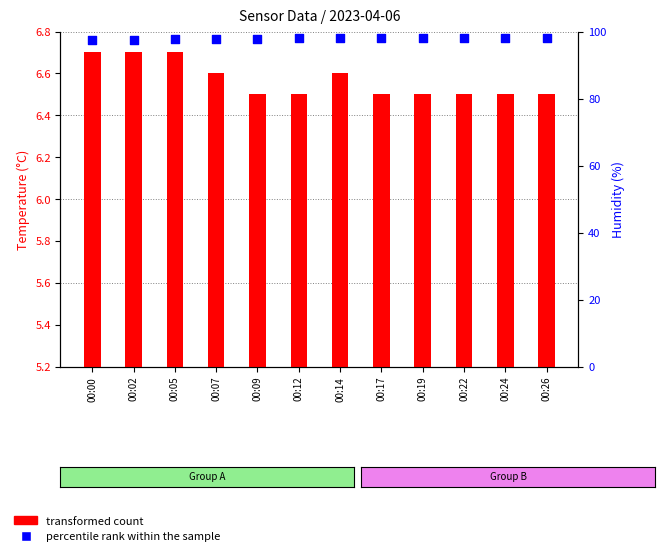

Which series has the widest spread of Y values?

percentile rank within the sample